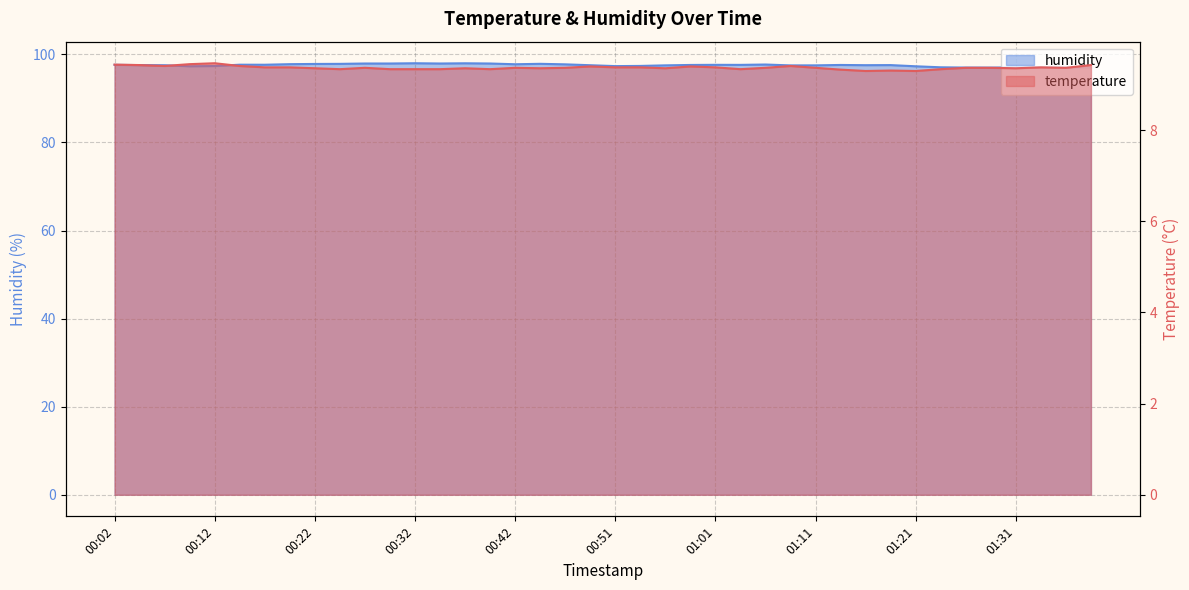

Which series has the largest range (max minus min)?

humidity